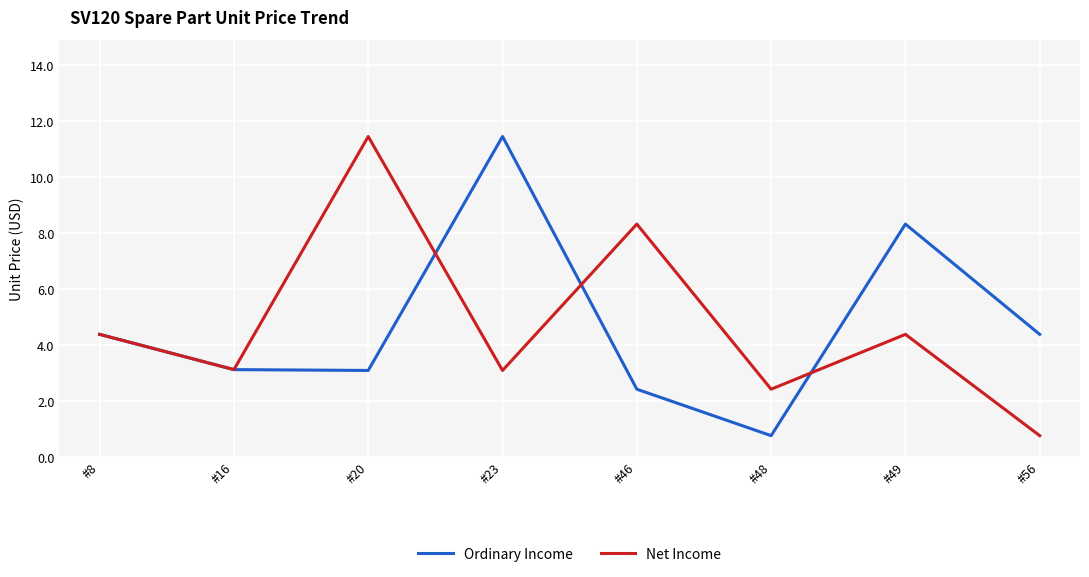

At which label does Net Income reach its minimum?

#56